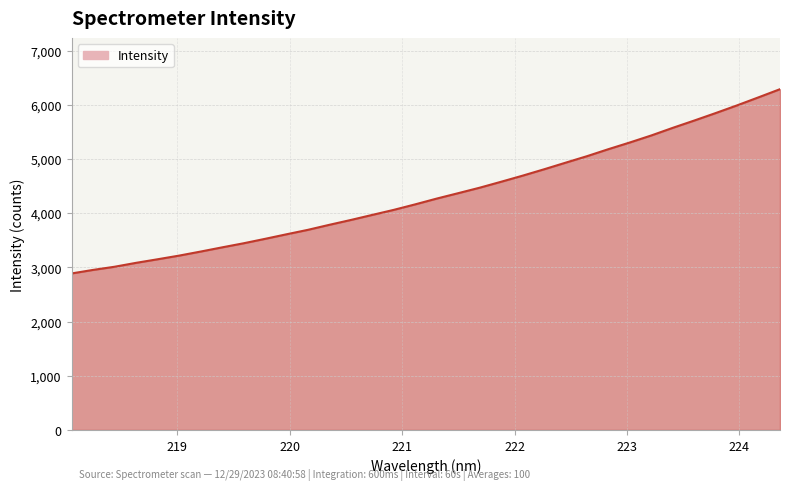

What is the maximum value shown in the chart?

6290.7